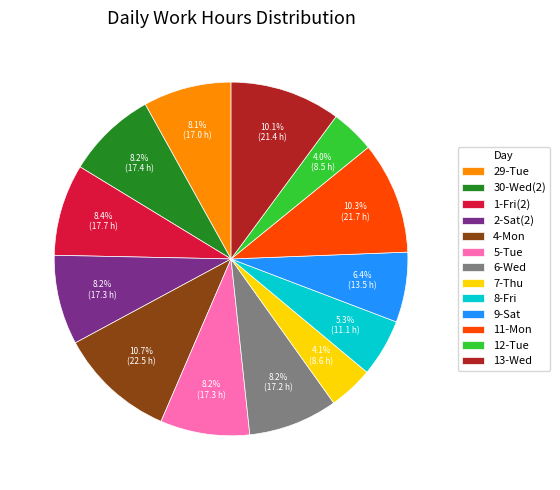

Combined, do 13-Wed and 4-Mon account for over 50%?

No